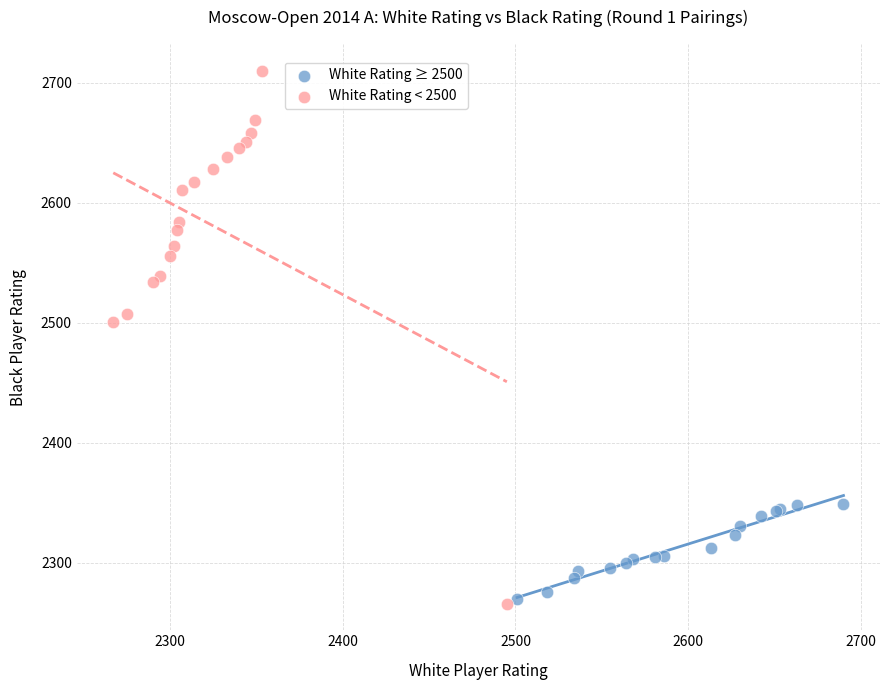

Which series reaches the maximum Y coordinate?

White Rating < 2500